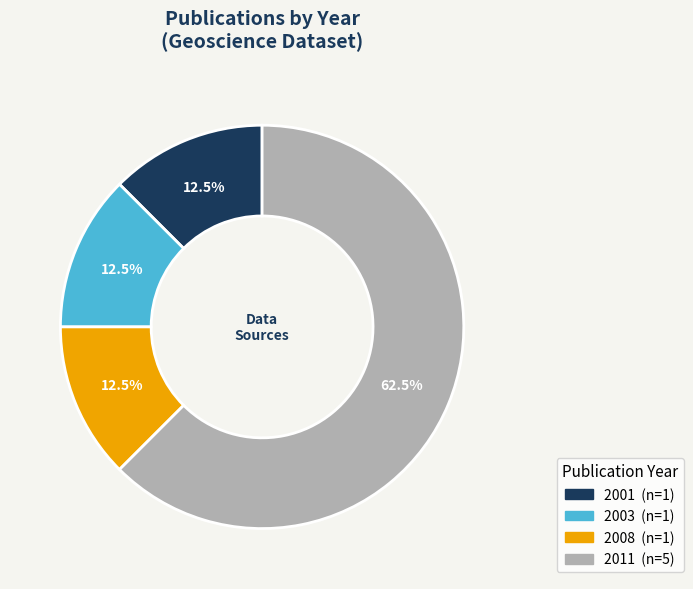

Is there any slice that represents more than half of the pie?

Yes